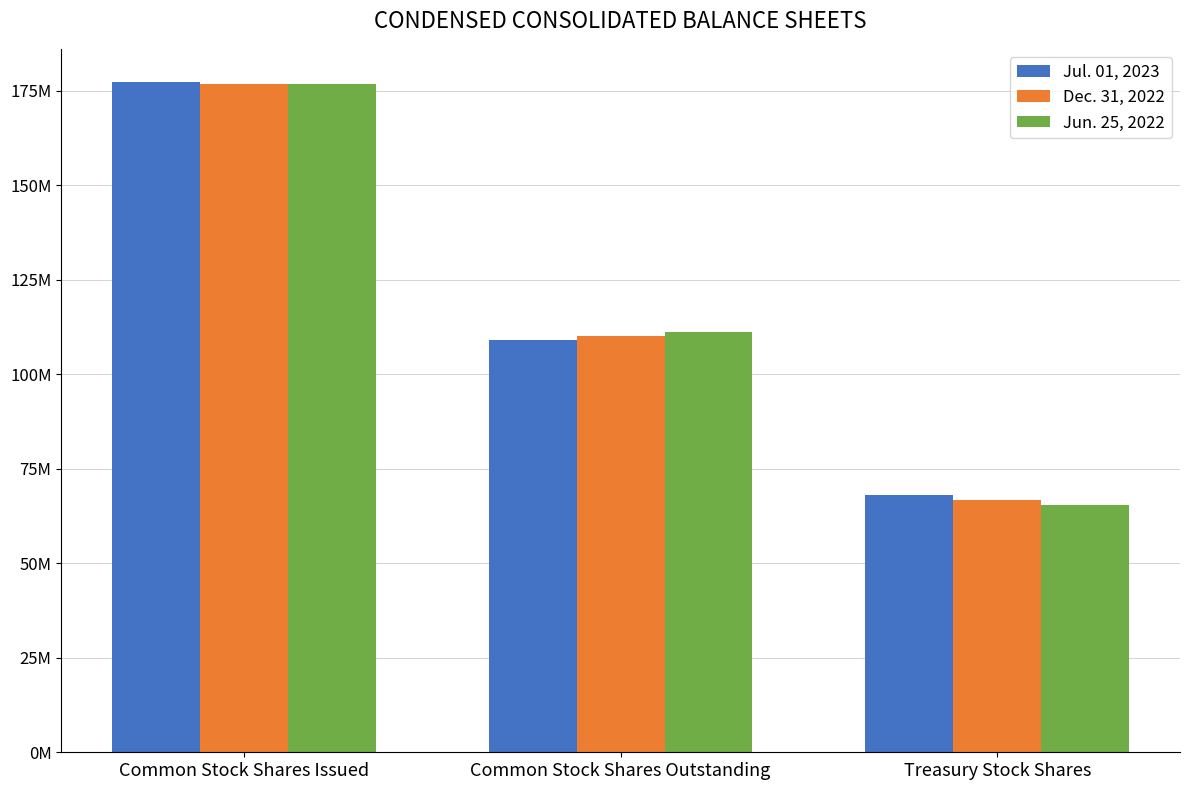

Rank the categories by Jul. 01, 2023 value from lowest to highest.

Treasury Stock Shares, Common Stock Shares Outstanding, Common Stock Shares Issued